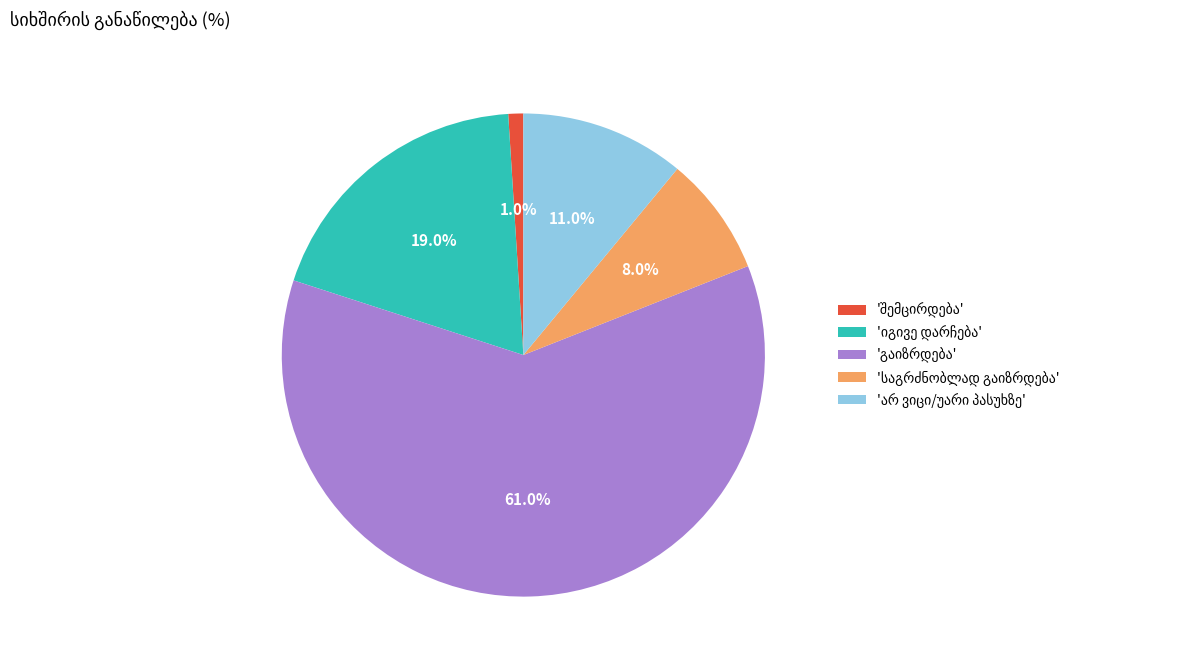

Does any single category account for the majority?

Yes